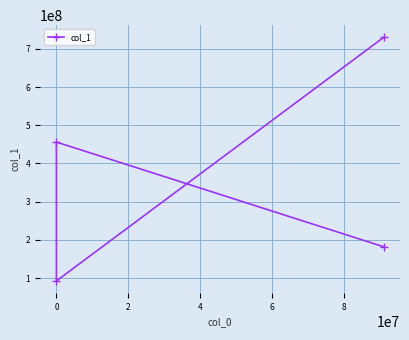

How many data points are less than 456117996?

2